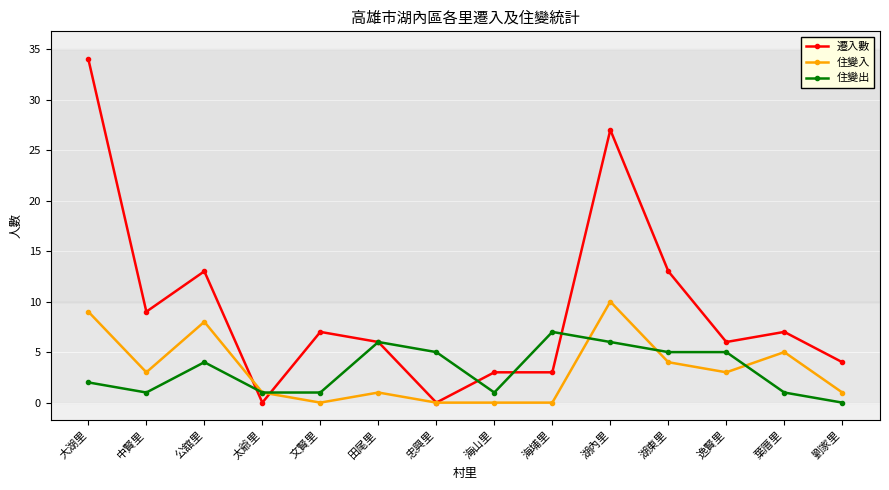

At which category does 住變入 reach its first local valley?

中賢里